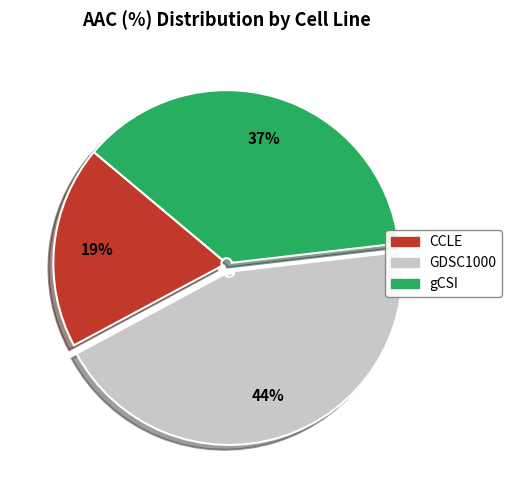

Count the number of slices in the pie.

3